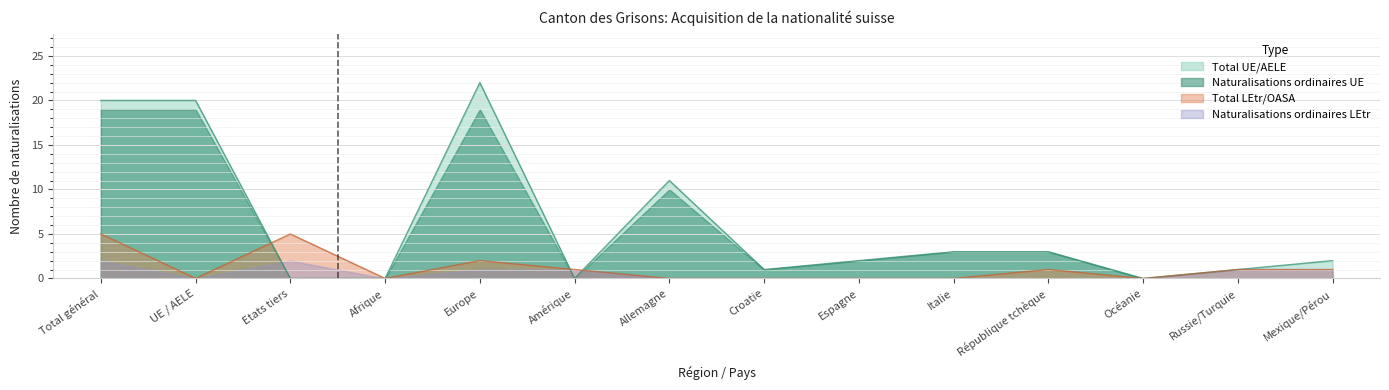

What is the greatest value displayed?

22